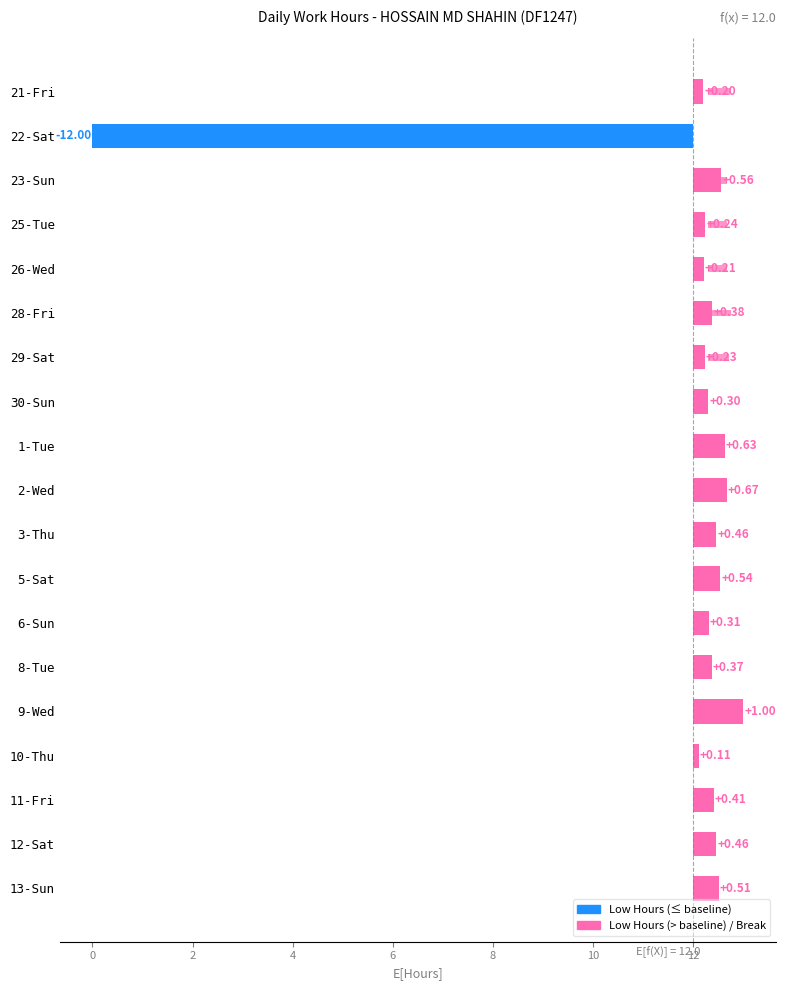

How many values in the Low (Hours) deviation series are below 0?

1